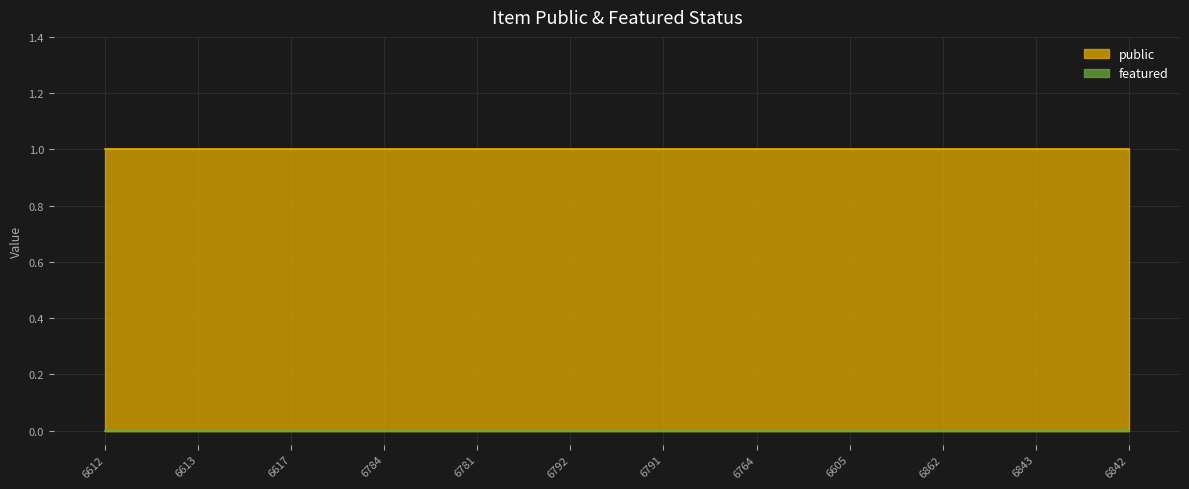

Is the value of public at 6862 greater than the value of featured at 6784?

Yes